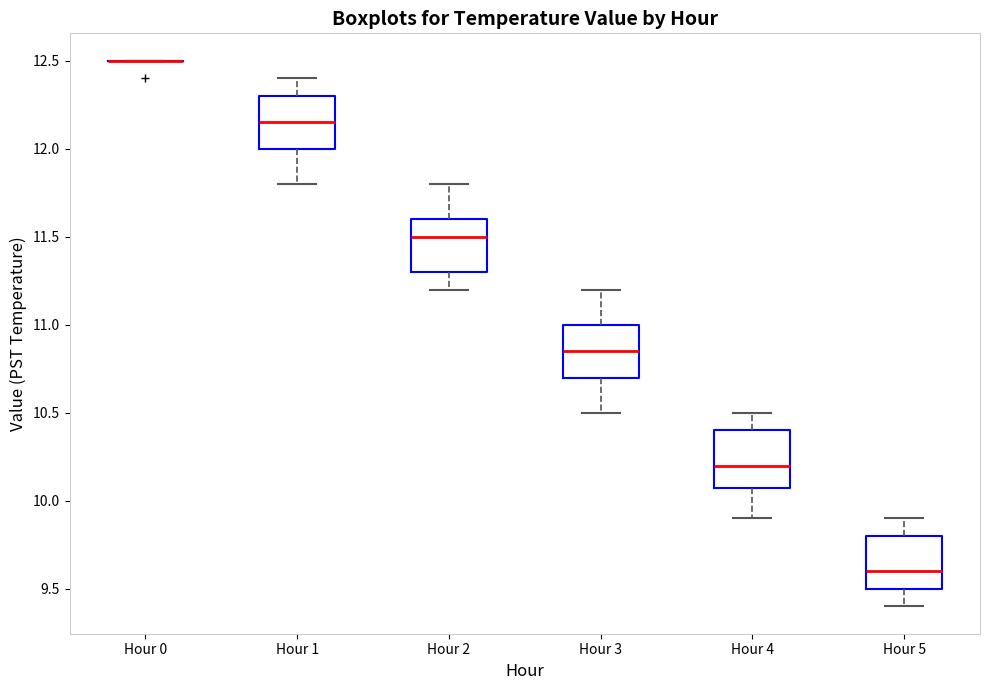

Where is the lower edge of the box for Hour 2 on the y-axis? The values are not printed on the chart, so give them approximately, as read against the axis.

11.30